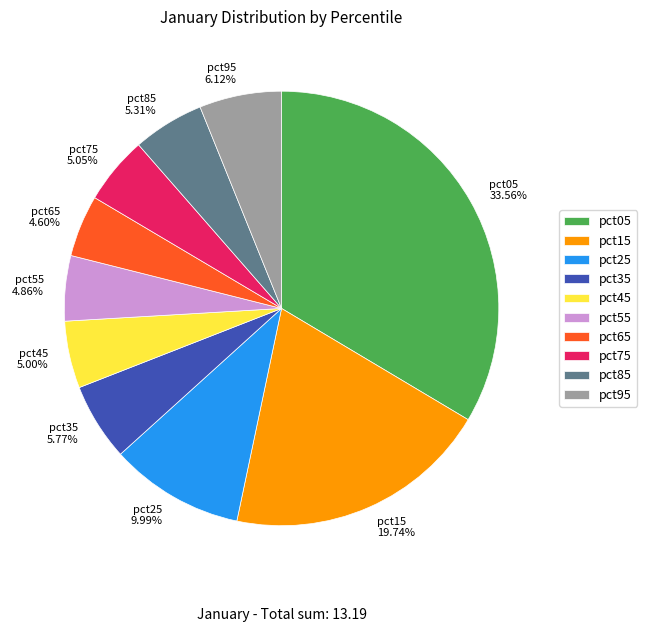

Count the number of slices in the pie.

10